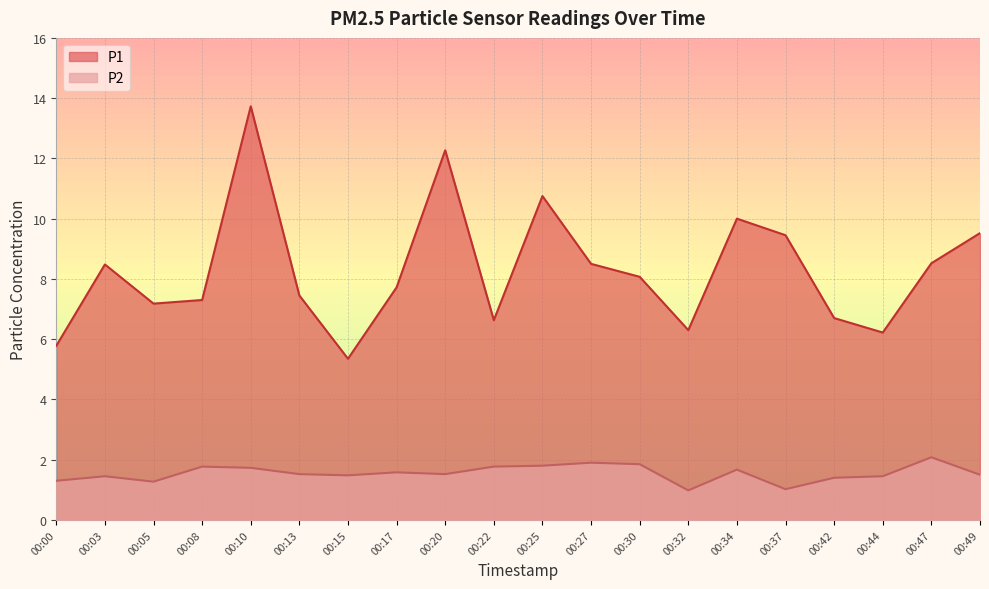

Which label corresponds to the largest value in the chart?

00:10